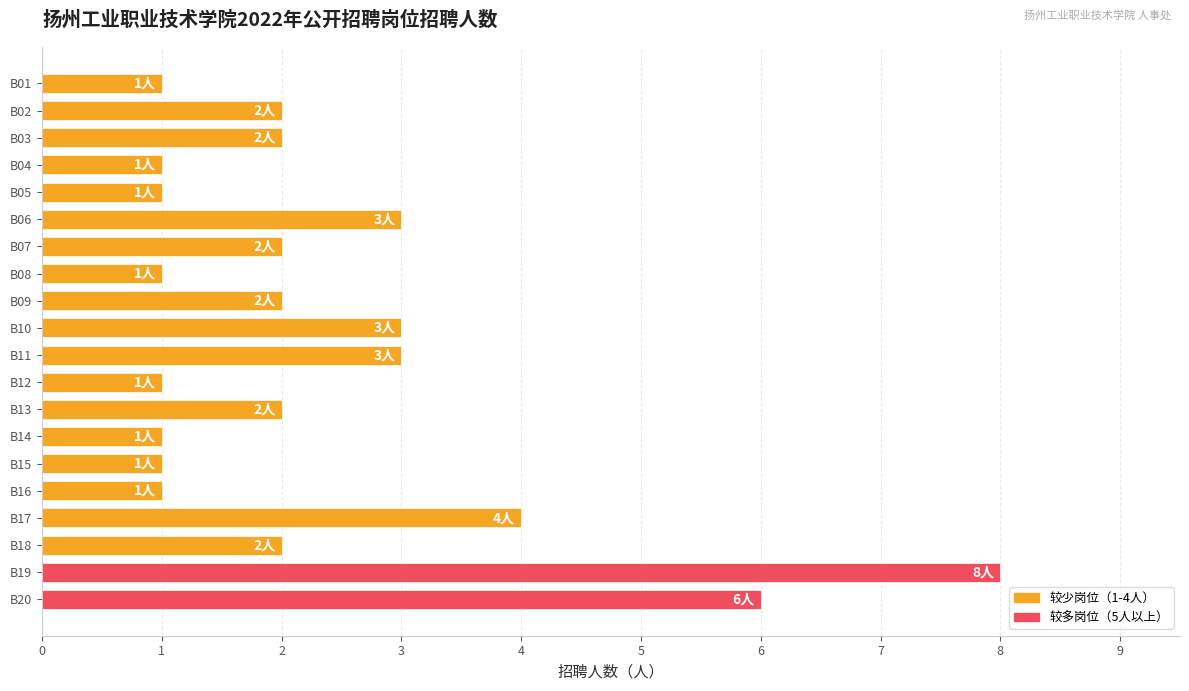

What is the change in value from B16 to B13?

+1